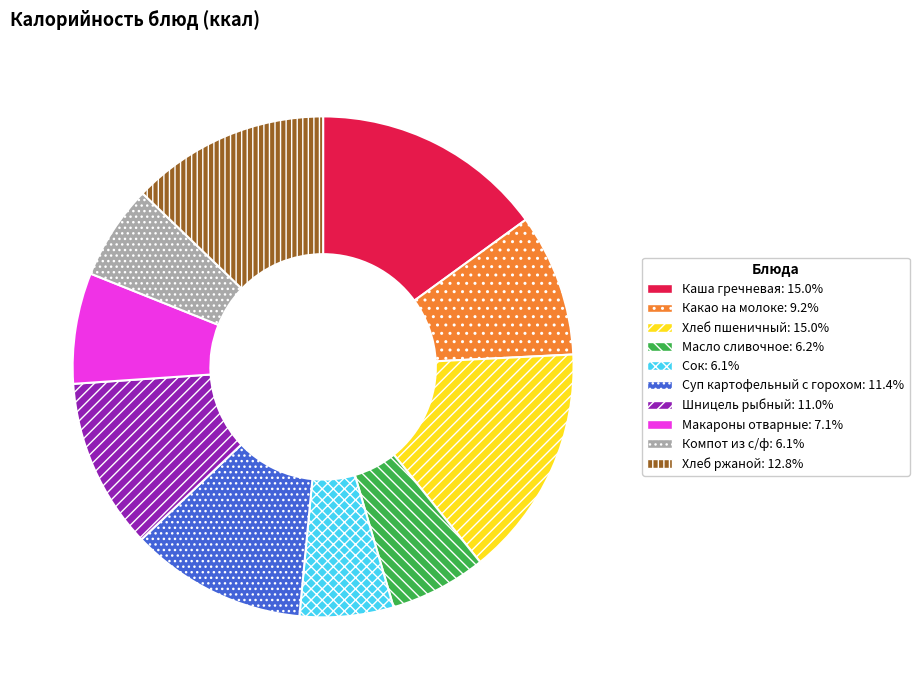

Which has a higher value, Макароны отварные or Хлеб пшеничный?

Хлеб пшеничный